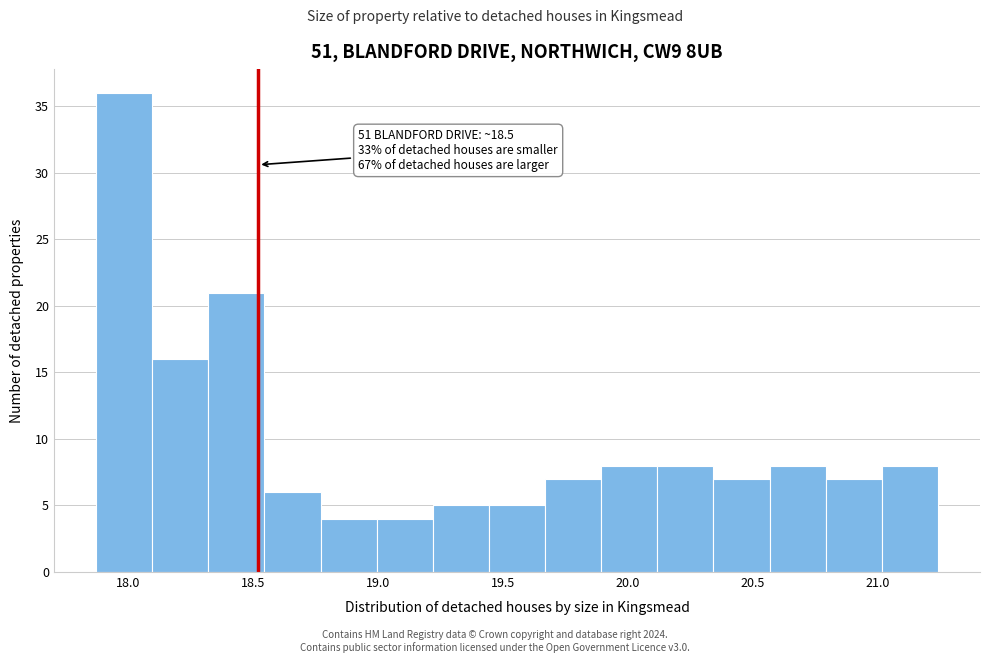

Which range on the x-axis has the tallest bar?

17.85 to 18.10